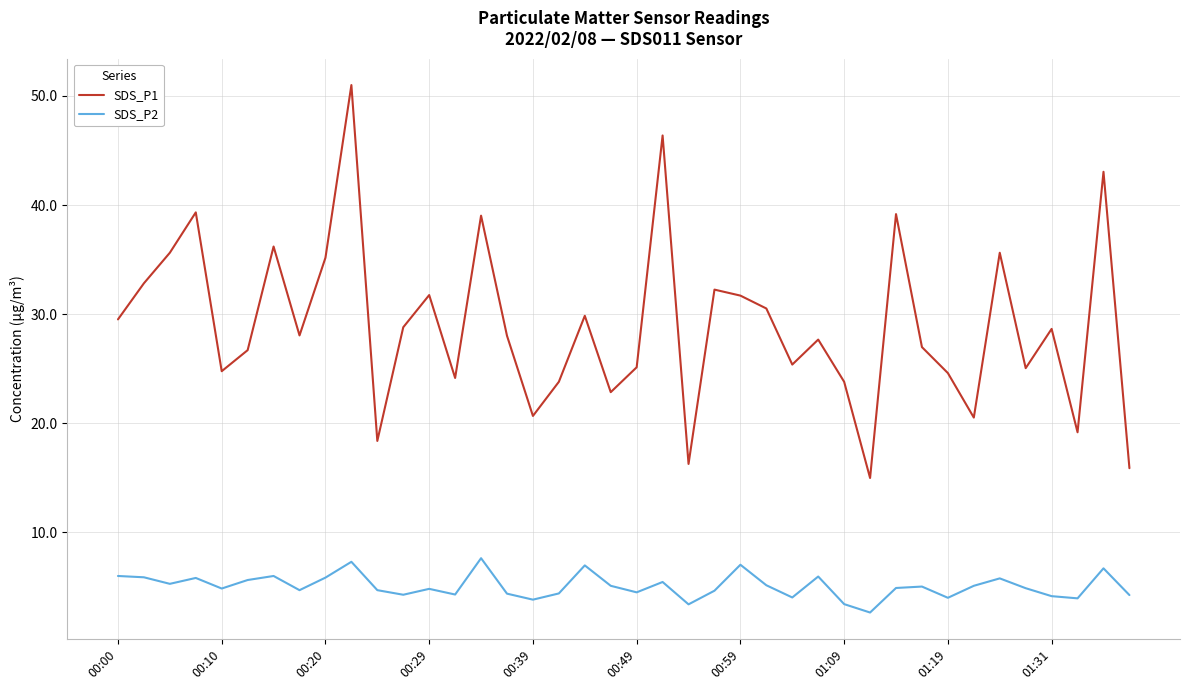

Which series has the largest total across all categories?

SDS_P1